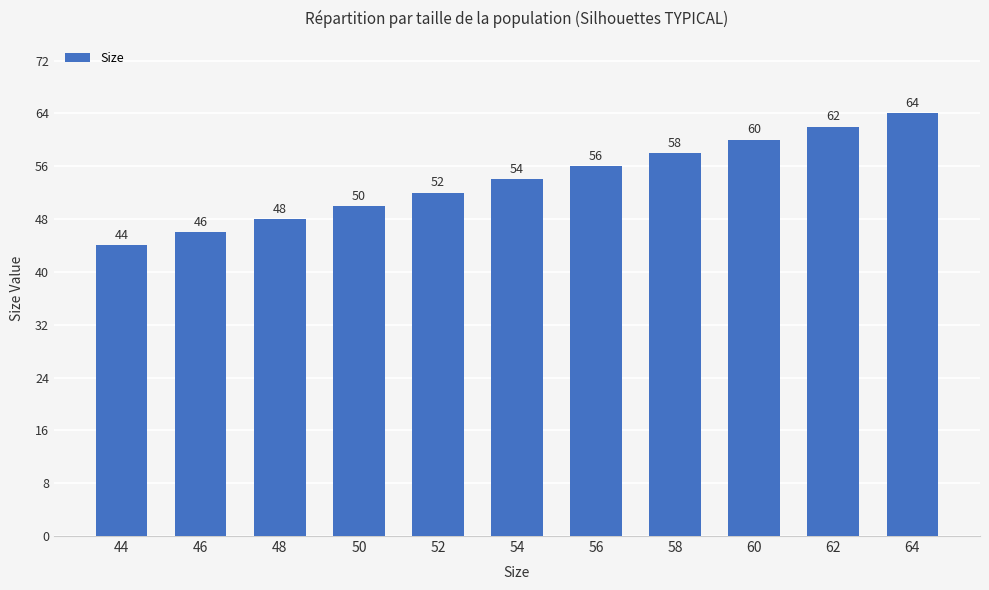

Which has a higher value, 46 or 54?

54